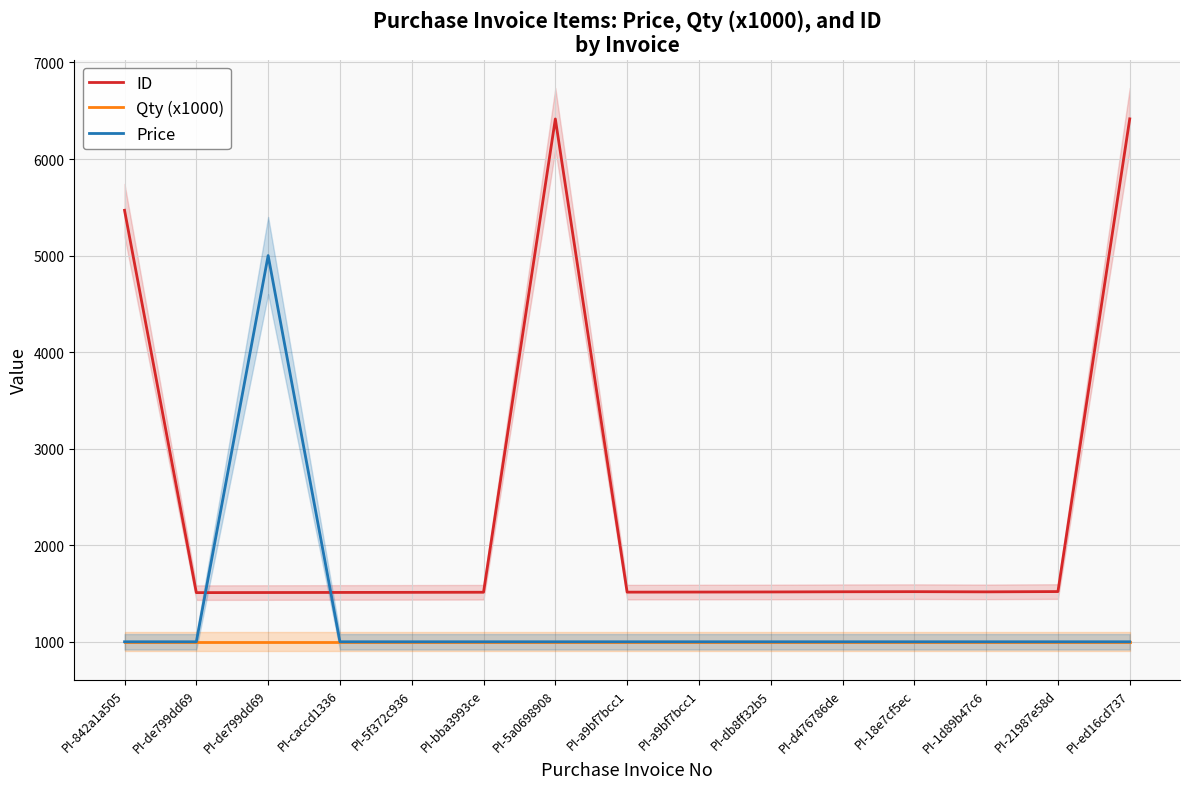

What is the sum of the ID values at PI-db8ff32b5 and PI-21987e58d?

3036